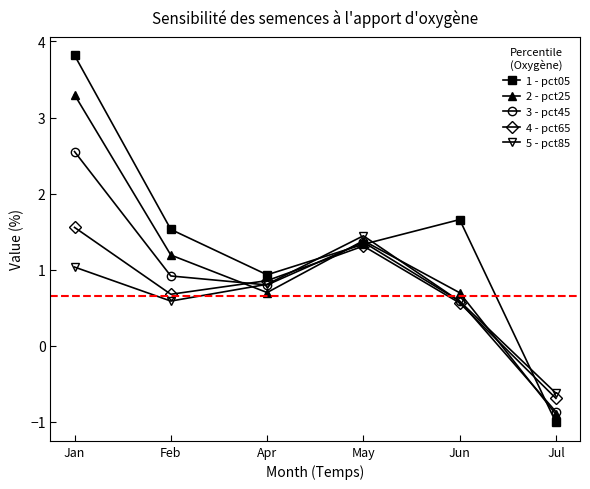

True or false: 1 - pct05 has a value of 0.9 at Apr.

True